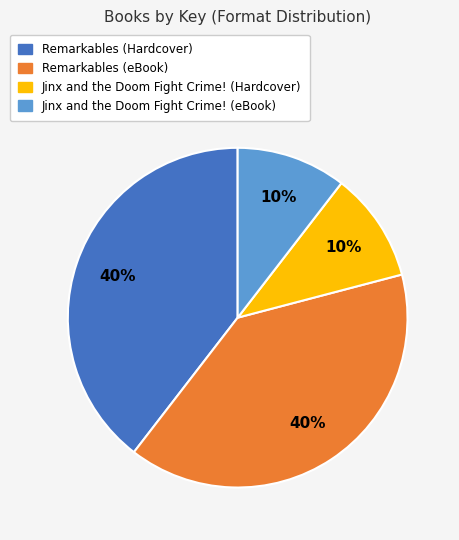

The Jinx and the Doom Fight Crime! (Hardcover) slice represents 10% of the pie. True or false?

True